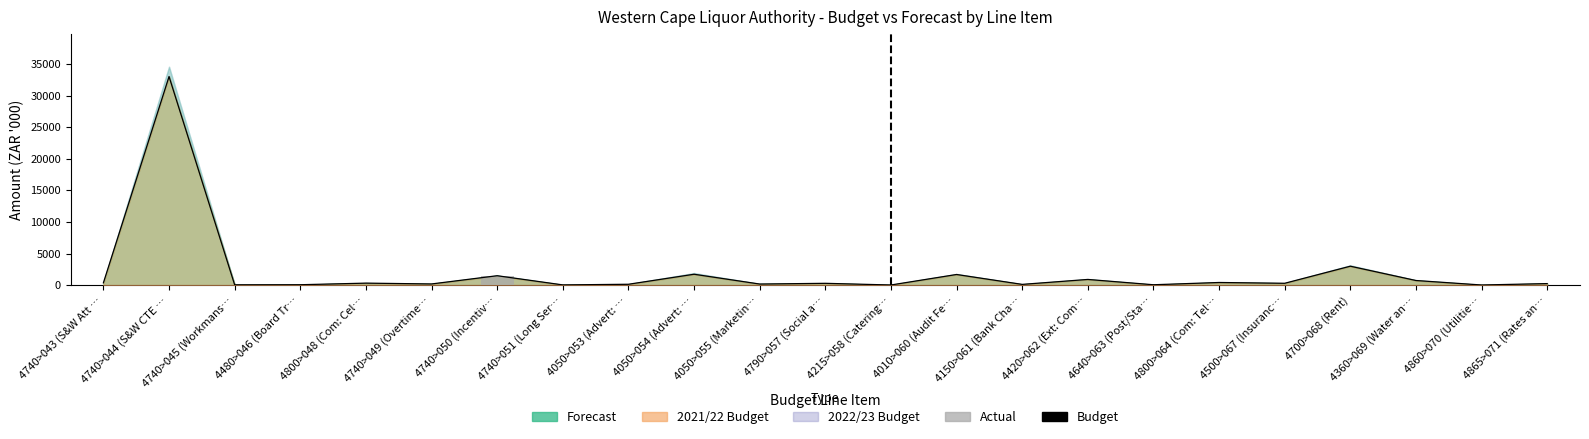

The Actual series shows 0.0 at 4150>061 (Bank Cha…. True or false?

True